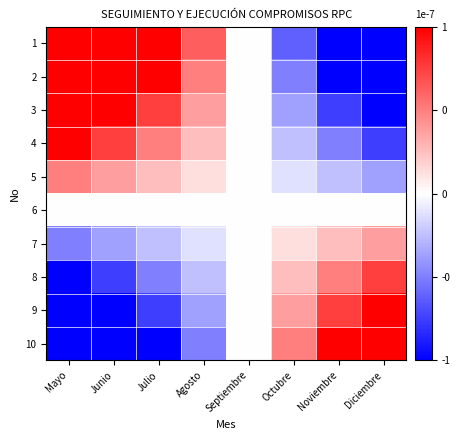

Reading left to right, transcribe all the data shown in this chart.

1: Mayo=0.0	Junio=0.0	Julio=0.0	Agosto=0.0	Septiembre=-0.0	Octubre=-0.0	Noviembre=-0.0	Diciembre=-0.0
2: Mayo=0.0	Junio=0.0	Julio=0.0	Agosto=0.0	Septiembre=-0.0	Octubre=-0.0	Noviembre=-0.0	Diciembre=-0.0
3: Mayo=0.0	Junio=0.0	Julio=0.0	Agosto=0.0	Septiembre=-0.0	Octubre=-0.0	Noviembre=-0.0	Diciembre=-0.0
4: Mayo=0.0	Junio=0.0	Julio=0.0	Agosto=0.0	Septiembre=-0.0	Octubre=-0.0	Noviembre=-0.0	Diciembre=-0.0
5: Mayo=0.0	Junio=0.0	Julio=0.0	Agosto=0.0	Septiembre=-0.0	Octubre=-0.0	Noviembre=-0.0	Diciembre=-0.0
6: Mayo=-0.0	Junio=-0.0	Julio=-0.0	Agosto=-0.0	Septiembre=0.0	Octubre=0.0	Noviembre=0.0	Diciembre=0.0
7: Mayo=-0.0	Junio=-0.0	Julio=-0.0	Agosto=-0.0	Septiembre=0.0	Octubre=0.0	Noviembre=0.0	Diciembre=0.0
8: Mayo=-0.0	Junio=-0.0	Julio=-0.0	Agosto=-0.0	Septiembre=0.0	Octubre=0.0	Noviembre=0.0	Diciembre=0.0
9: Mayo=-0.0	Junio=-0.0	Julio=-0.0	Agosto=-0.0	Septiembre=0.0	Octubre=0.0	Noviembre=0.0	Diciembre=0.0
10: Mayo=-0.0	Junio=-0.0	Julio=-0.0	Agosto=-0.0	Septiembre=0.0	Octubre=0.0	Noviembre=0.0	Diciembre=0.0